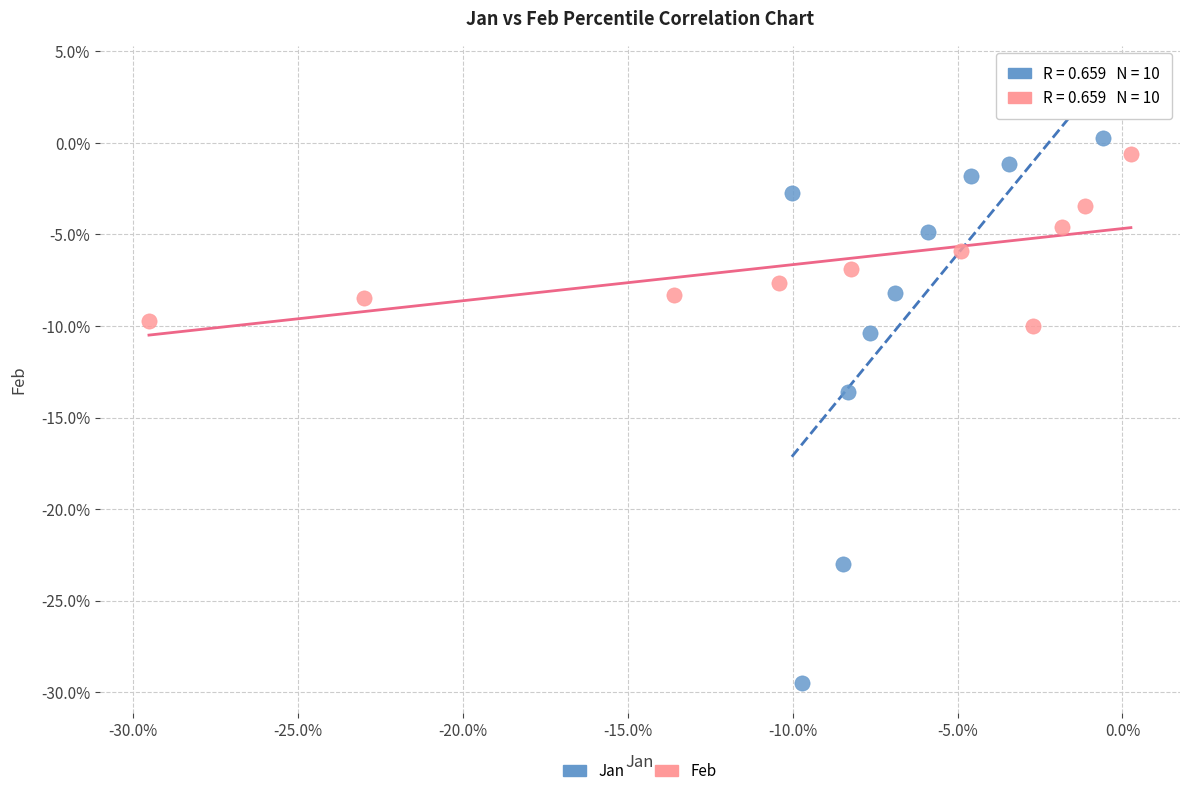

Which series has the largest Y range (max minus min)?

Jan